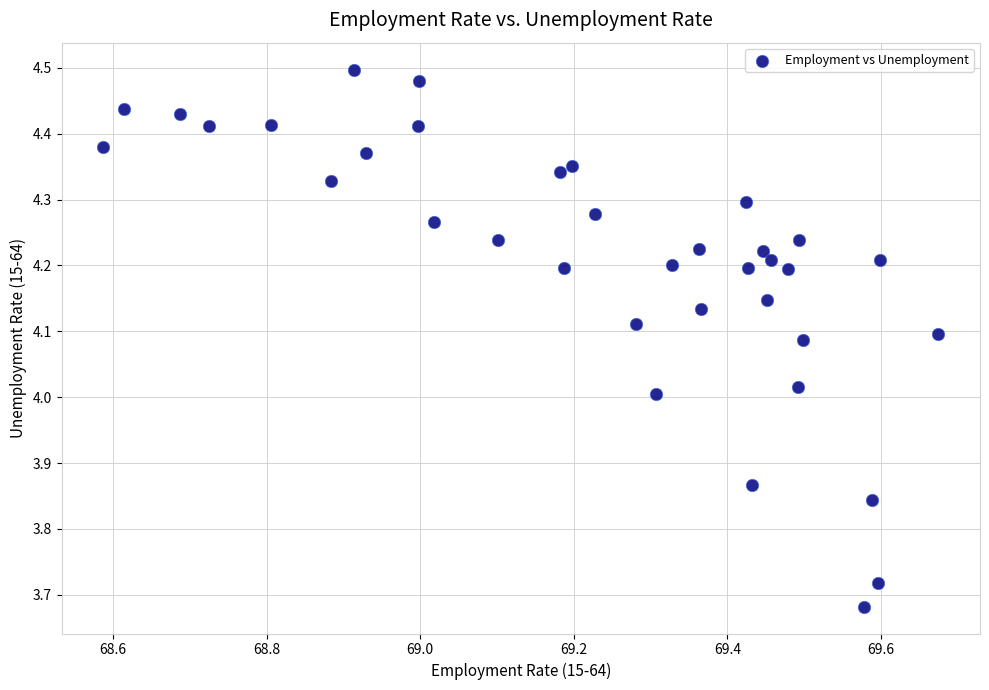

What is the range of X values (max minus min)?

1.1